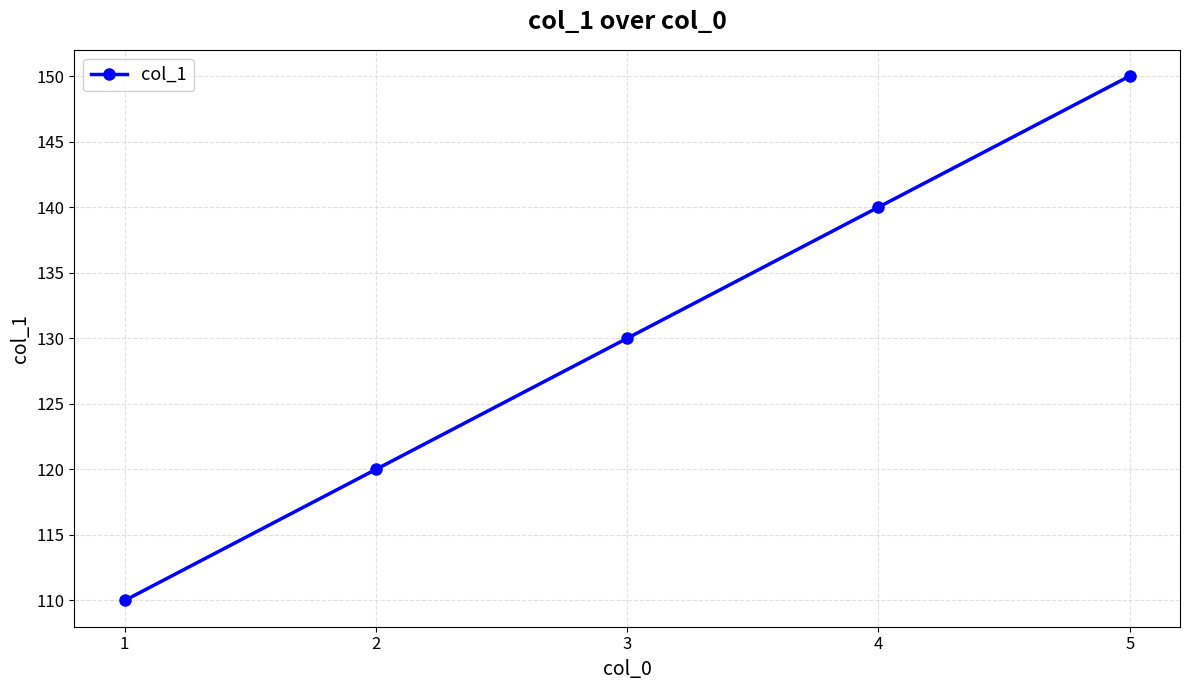

The chart shows a value of 51 at 1. True or false?

False